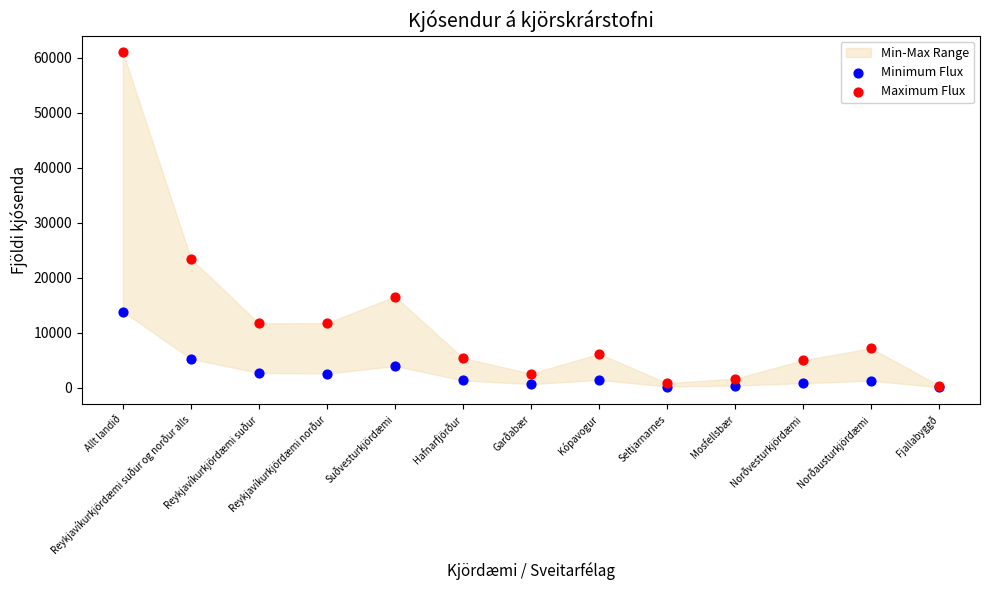

Across all series, what Y value is closest to 30544?

23453